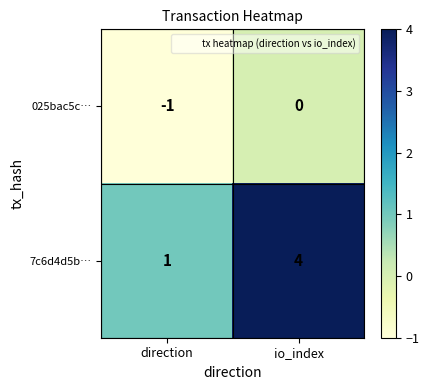

What is the minimum value shown in the chart?

-1